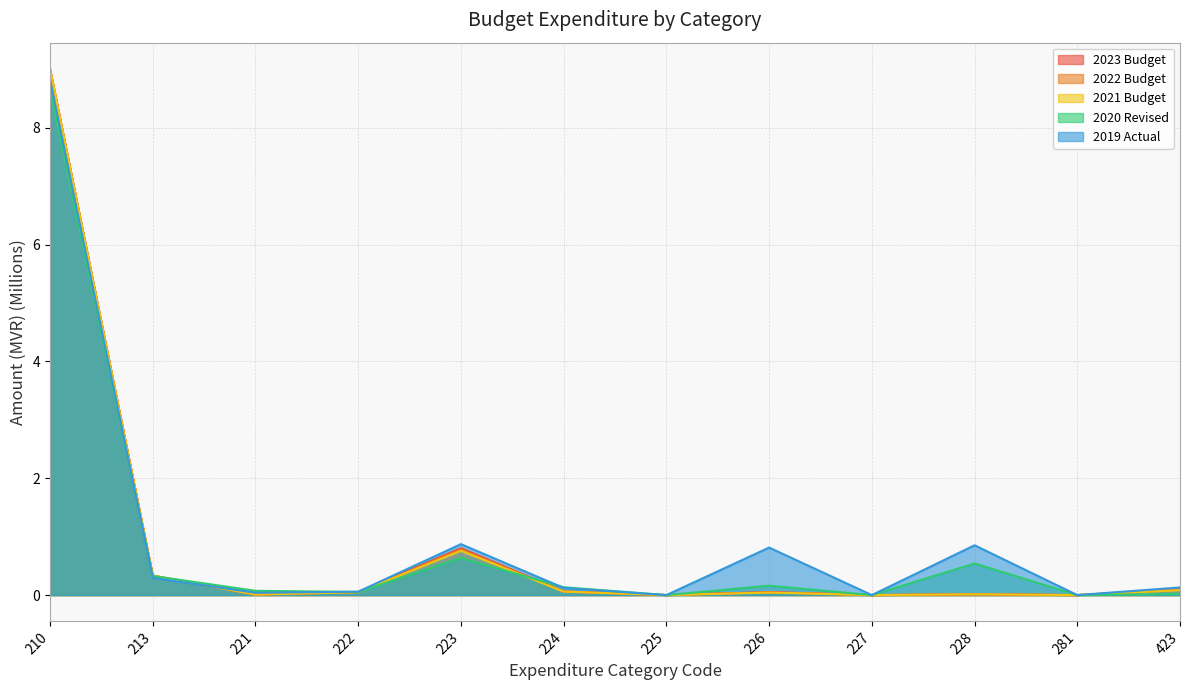

Which series has the largest range (max minus min)?

2023 Budget